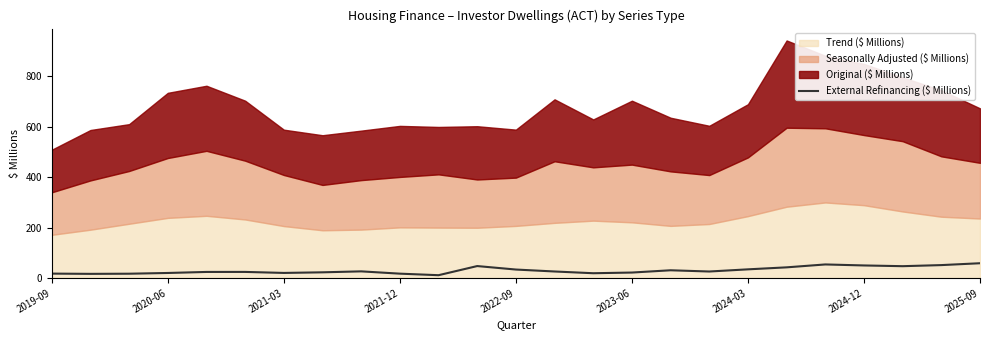

What is the maximum value for External Refinancing ($ Millions)?

58.5